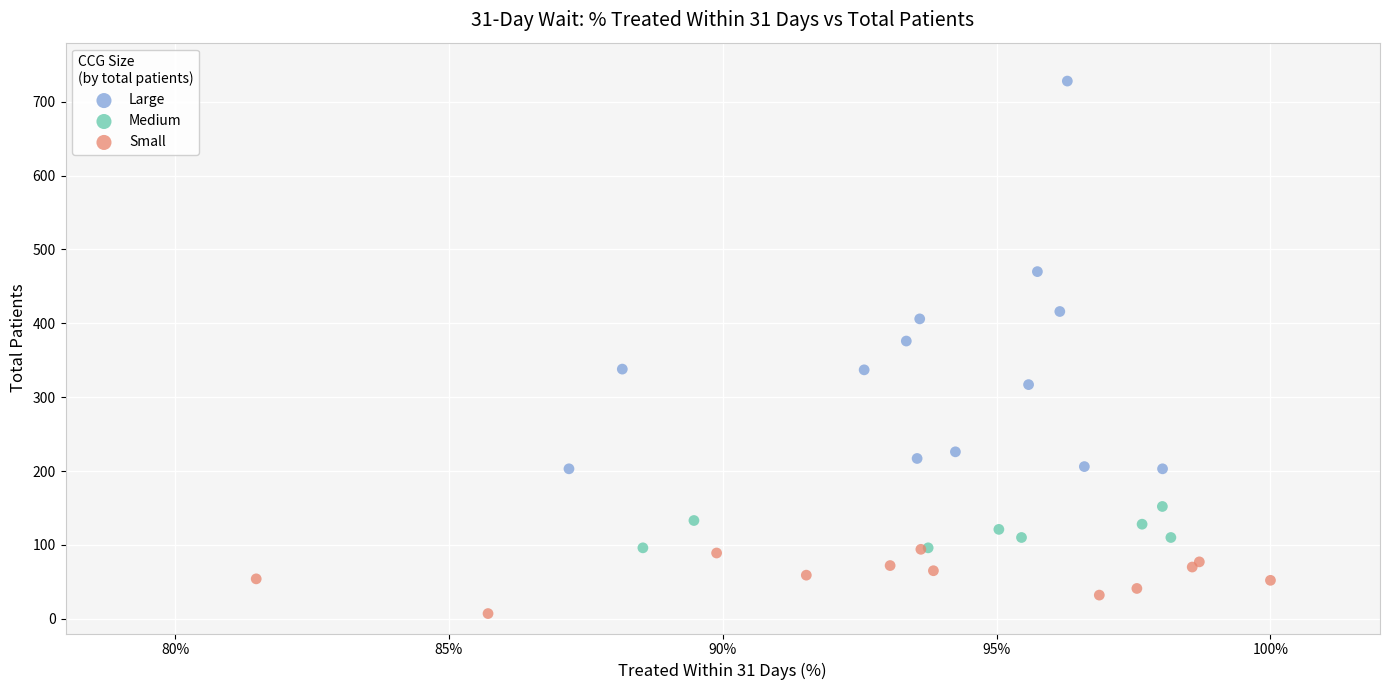

Which series contains the highest Y value?

Large